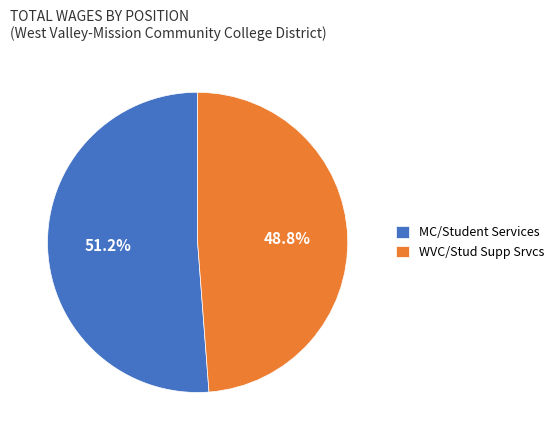

Which slice represents more than half of the pie?

MC/Student Services